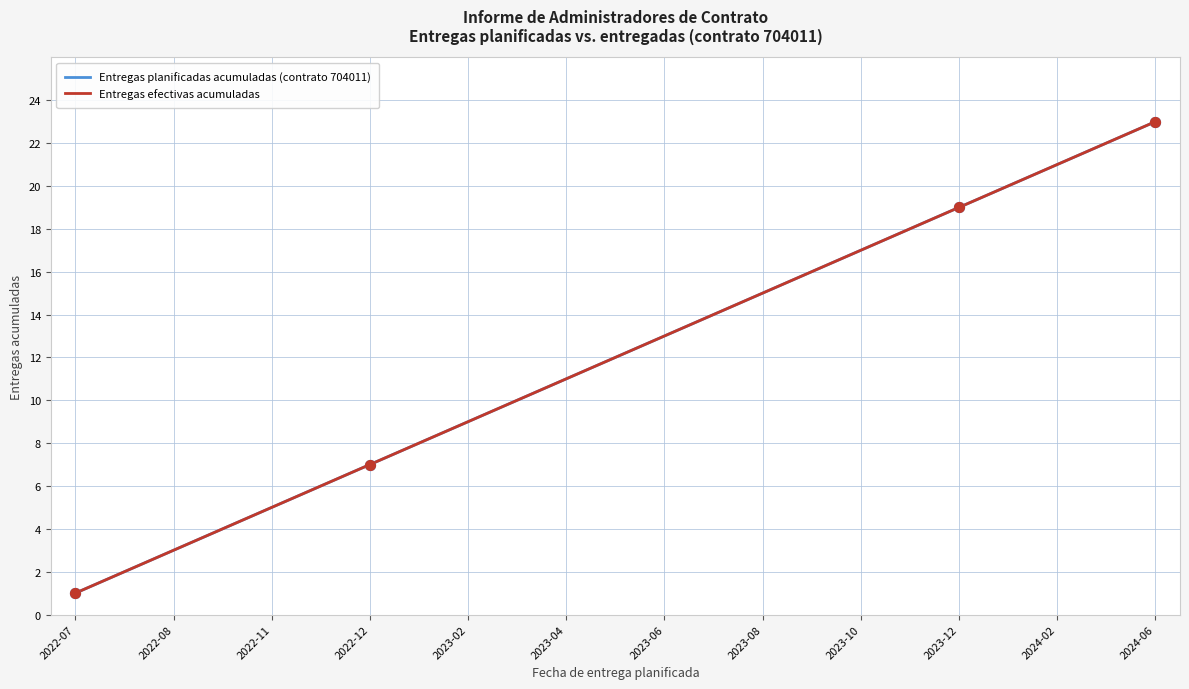

Which series has the largest total across all categories?

Entregas planificadas acumuladas (contrato 704011)